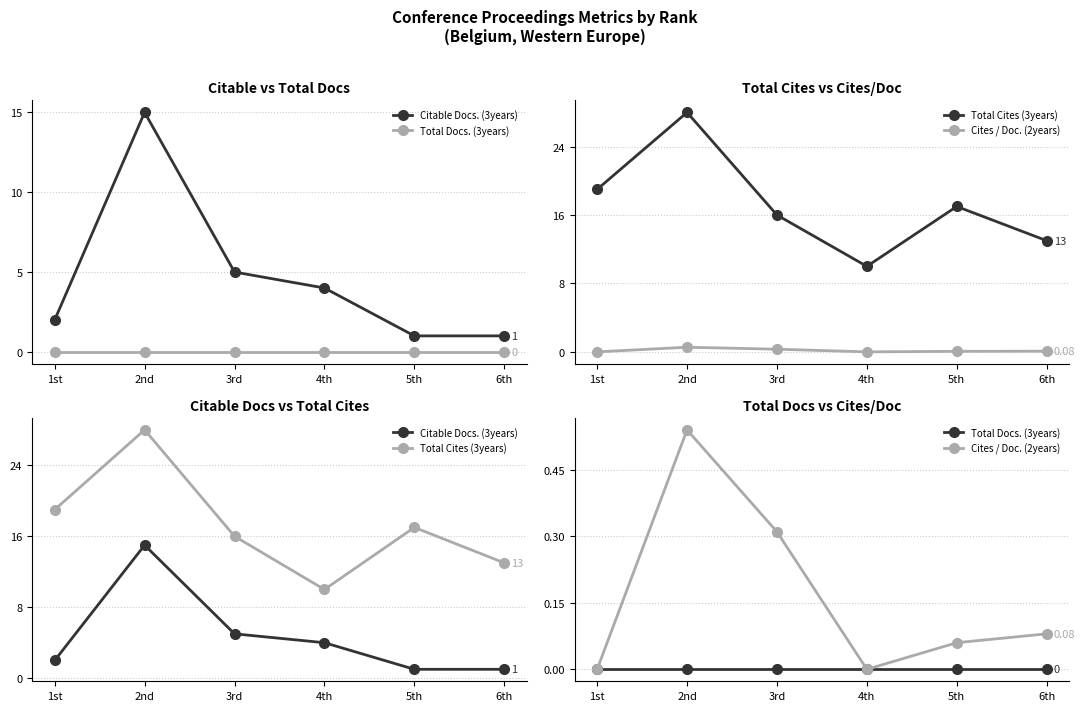

At which category does the chart reach its minimum across all series?

1st